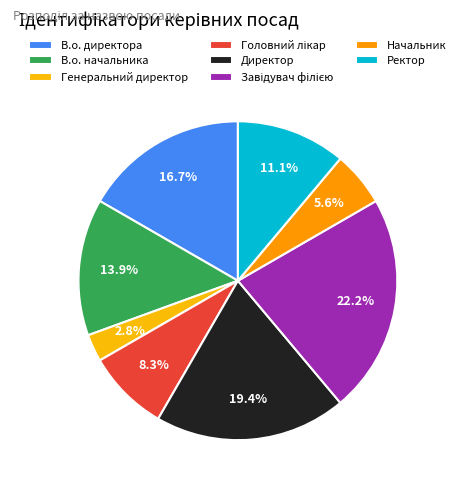

How much of the chart is everything except В.о. начальника?

86.1%